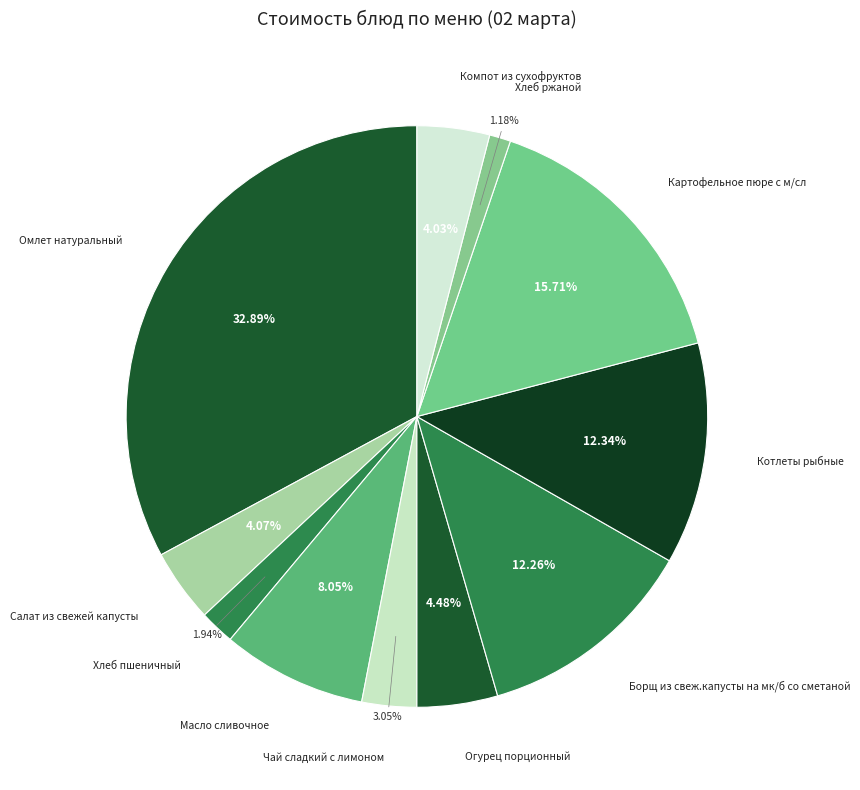

How many slices are in this pie chart?

11